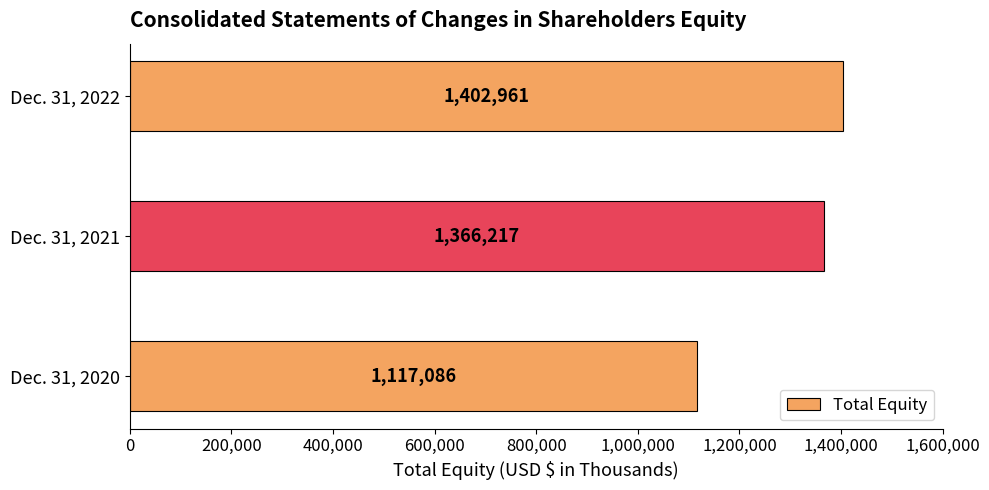

At which label is the value closest to 1260023?

Dec. 31, 2021